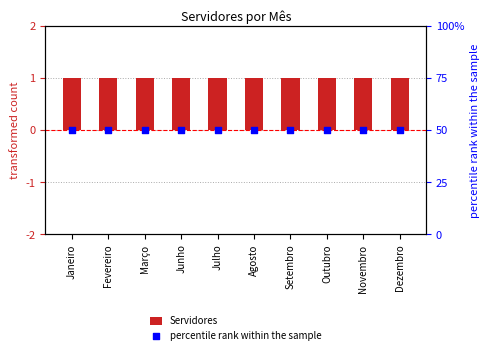

What are all the series names shown in the legend?

Servidores, percentile rank within the sample